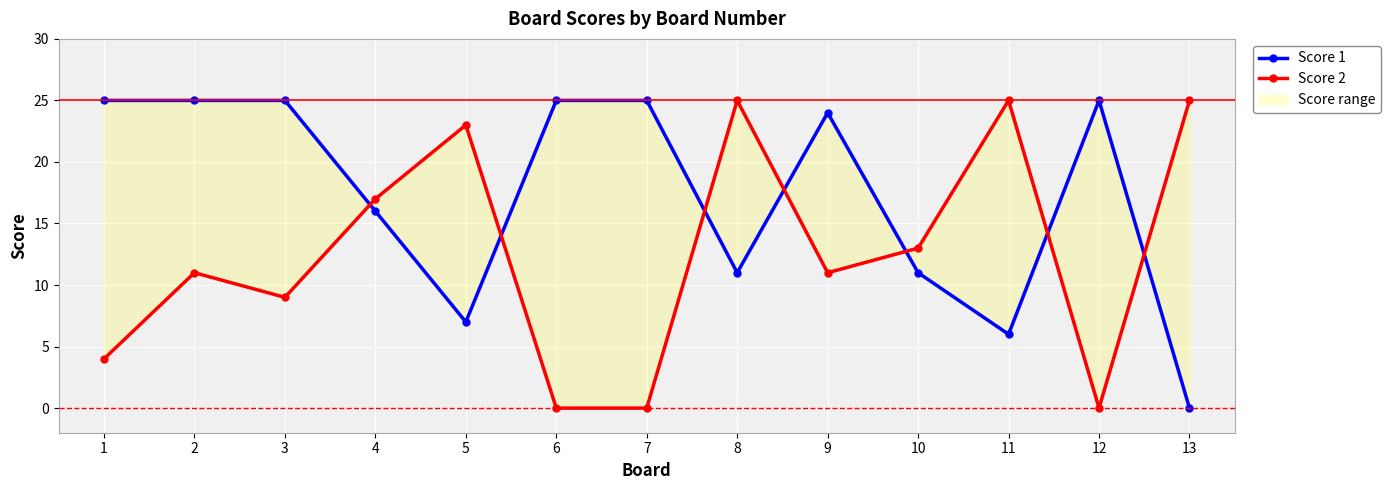

At which category is the sum across all series the highest?

2